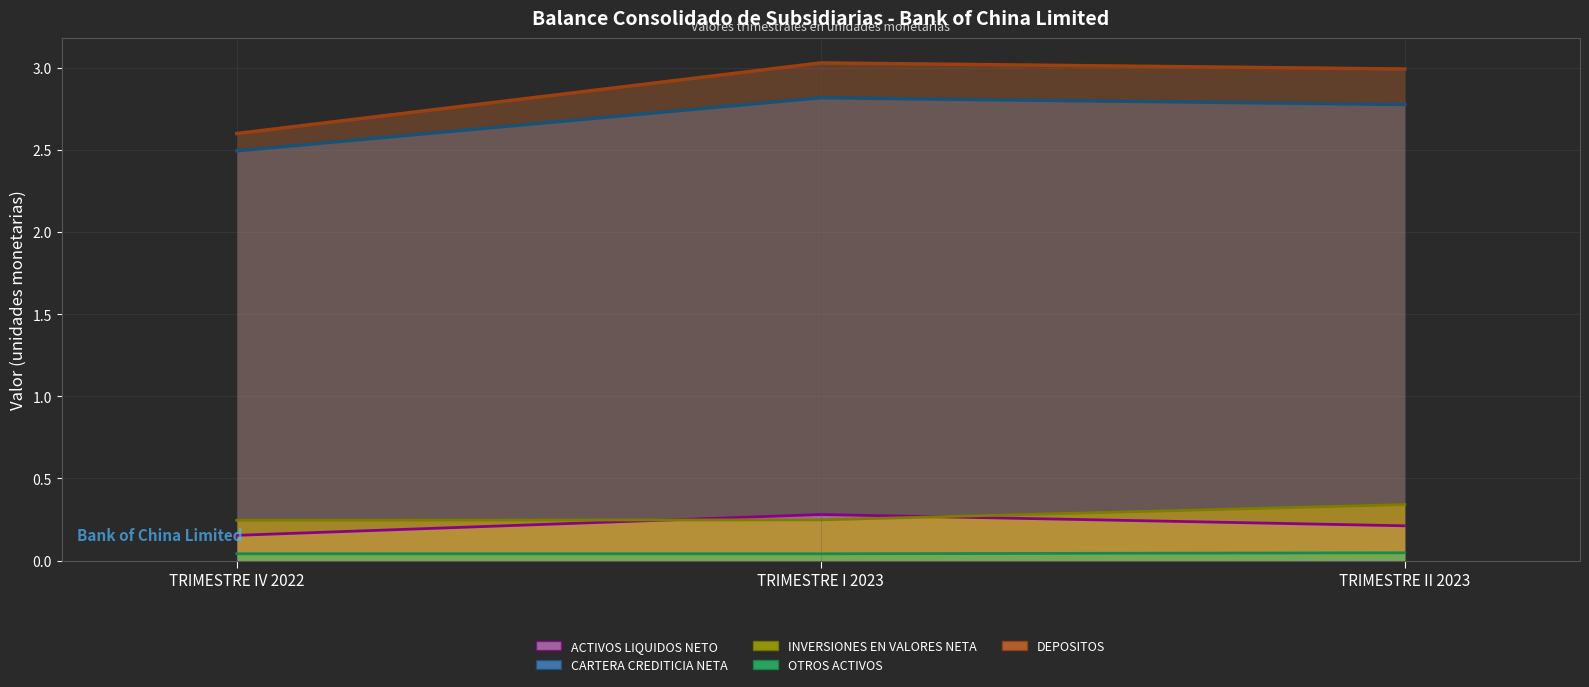

Is the value of CARTERA CREDITICIA NETA (línea) at TRIMESTRE IV 2022 greater than the value of INVERSIONES EN VALORES NETA (línea) at TRIMESTRE II 2023?

Yes